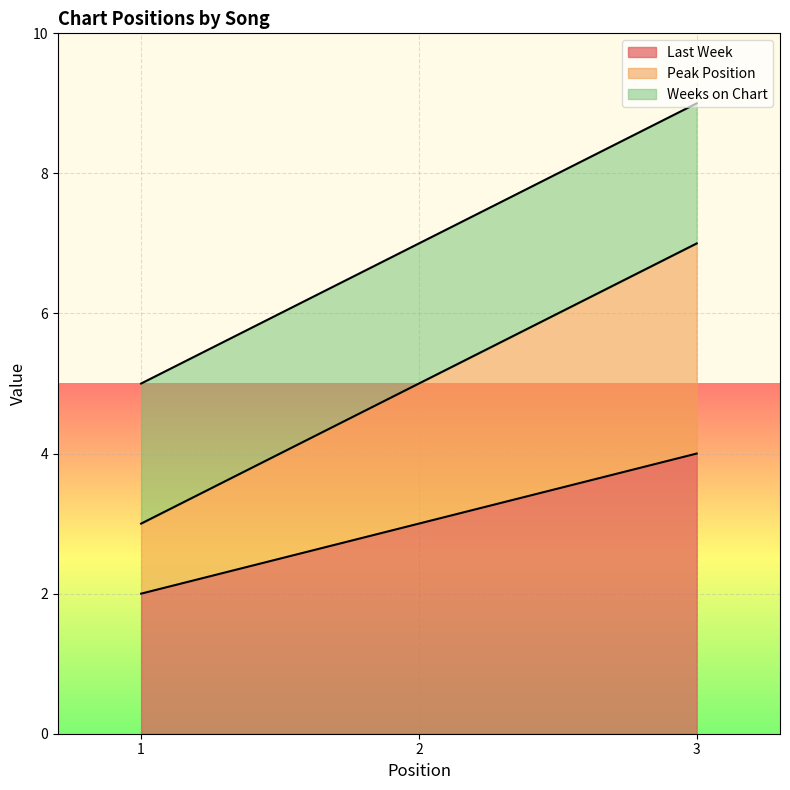

What is the average value of the Last Week series?

3